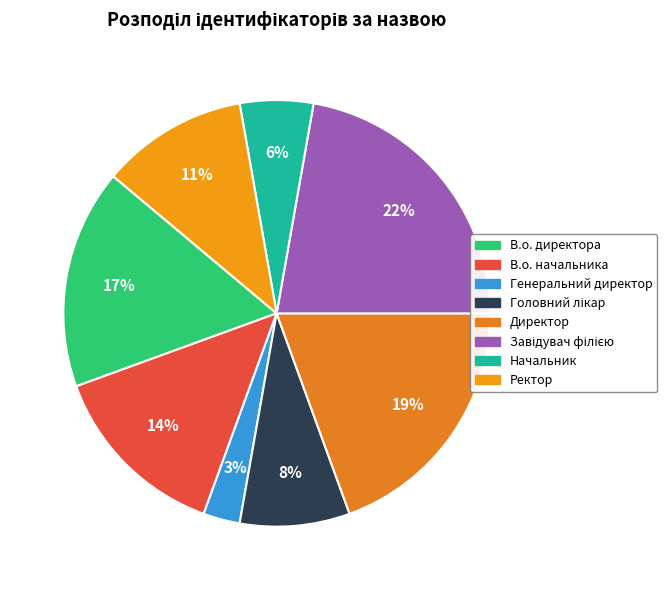

How many segments does this pie chart have?

8